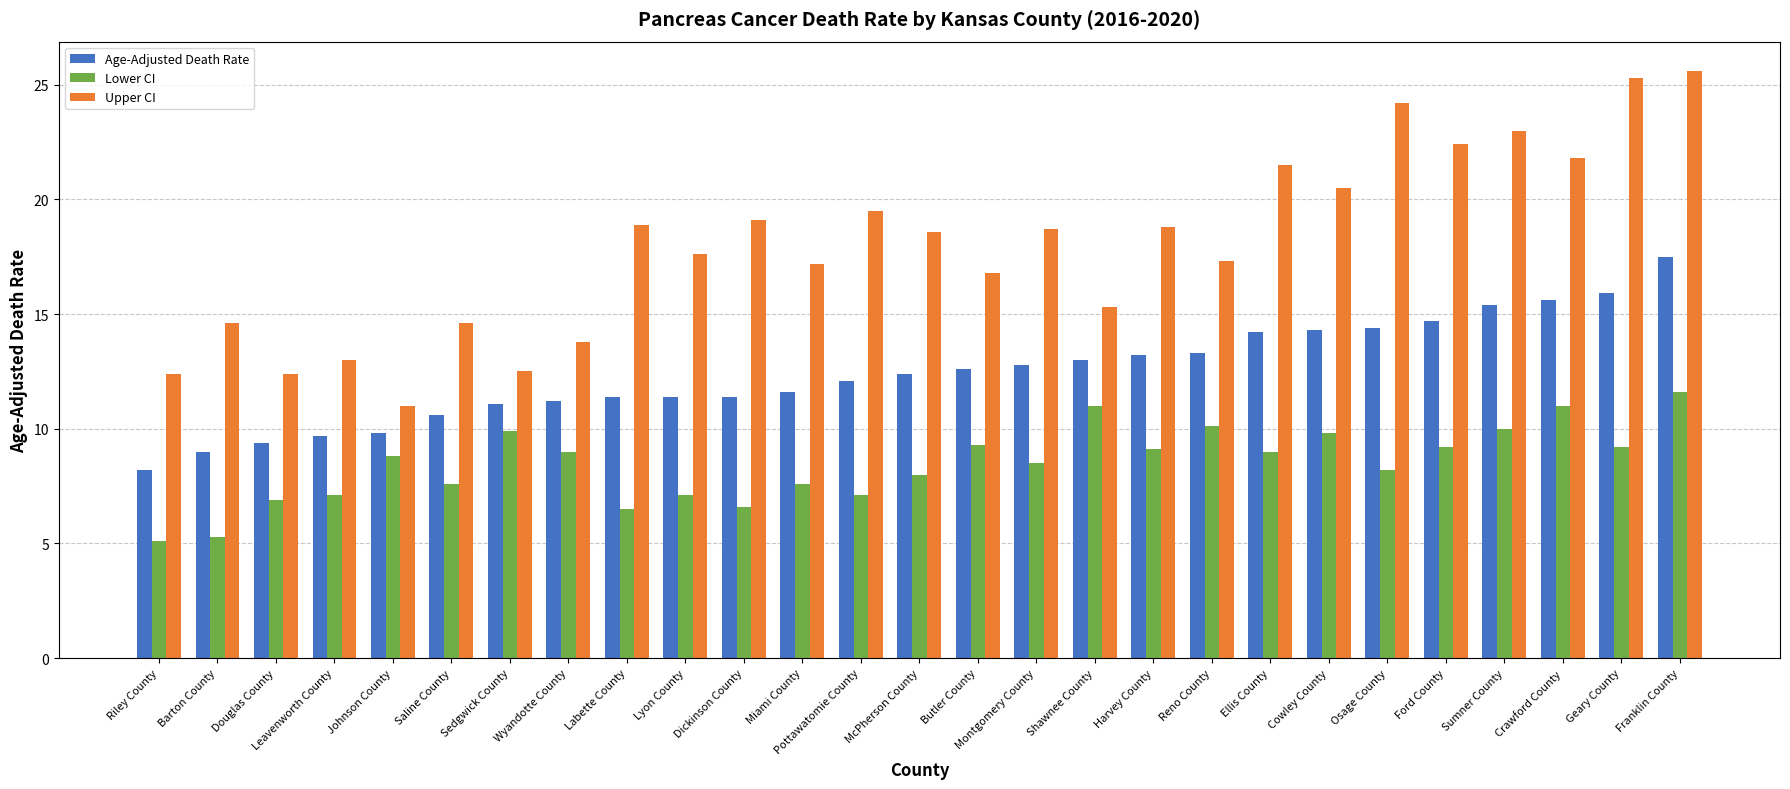

What is the label of the 16th bar from the right?

Miami County